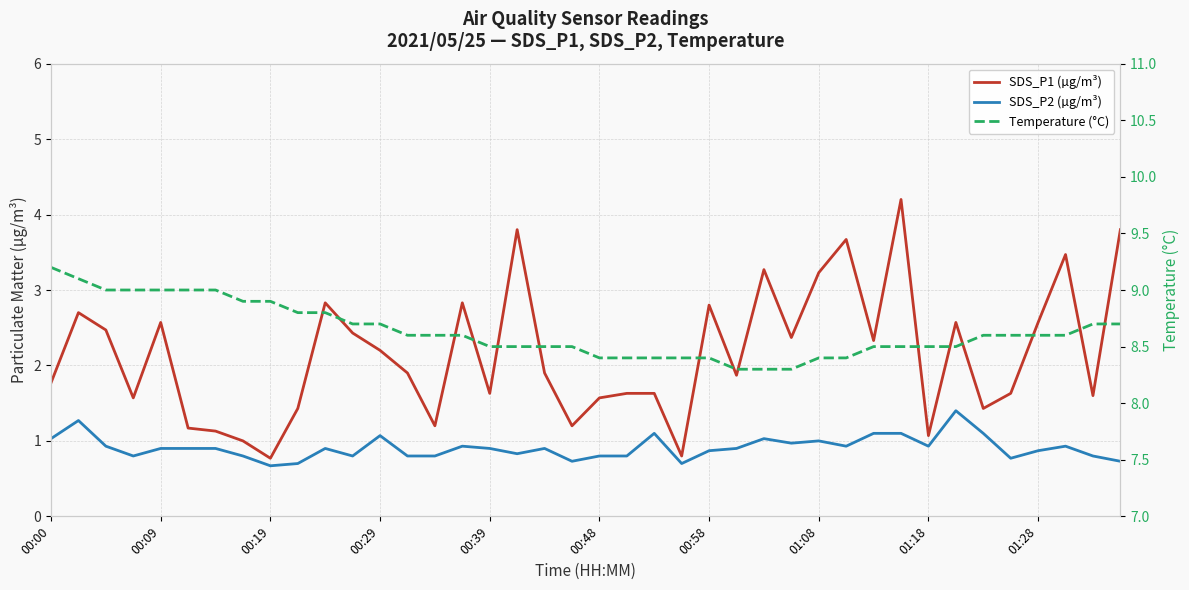

The SDS_P2 (µg/m³) series shows 1.2 at 14. True or false?

False